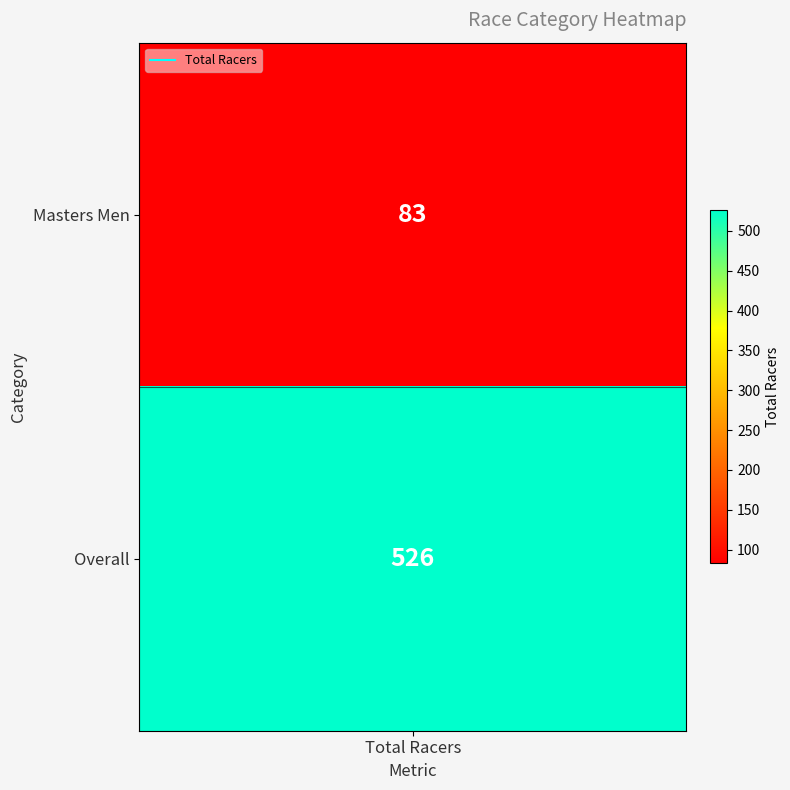

Reading left to right, list all the values displayed in this chart.

83	526